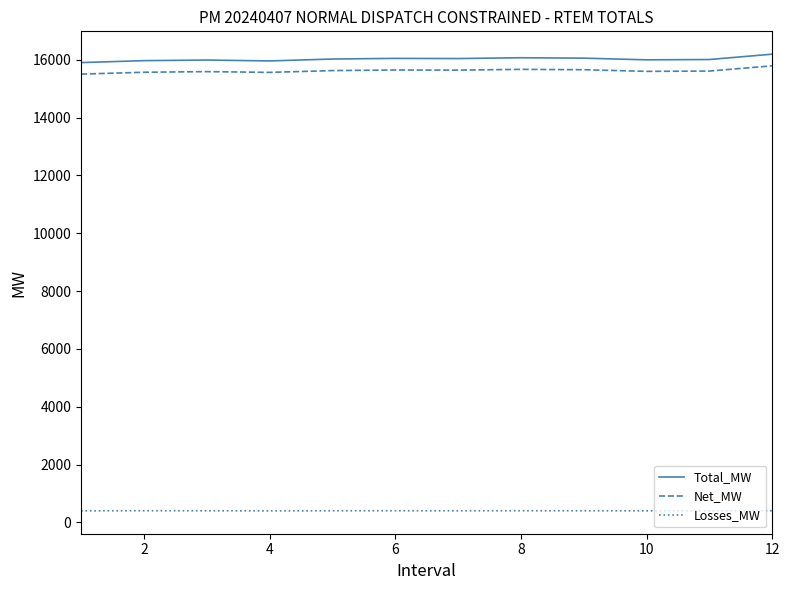

What is the highest value of the Net_MW series?

15790.4